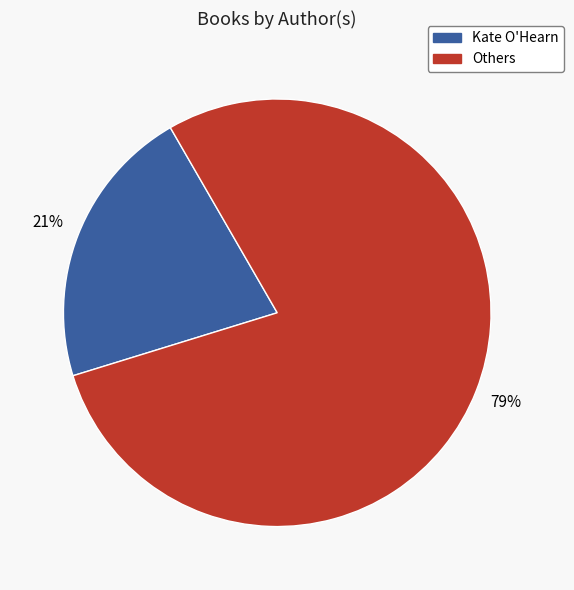

To the nearest percent, what is the average slice percentage?

50%